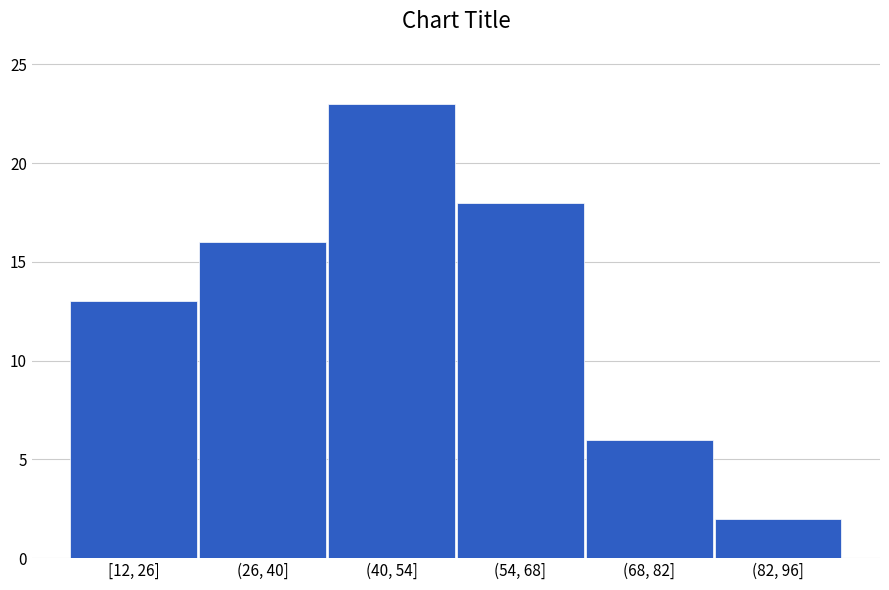

Reading left to right, transcribe all the data shown in this chart.

[12, 26]=13	(26, 40]=16	(40, 54]=23	(54, 68]=18	(68, 82]=6	(82, 96]=2